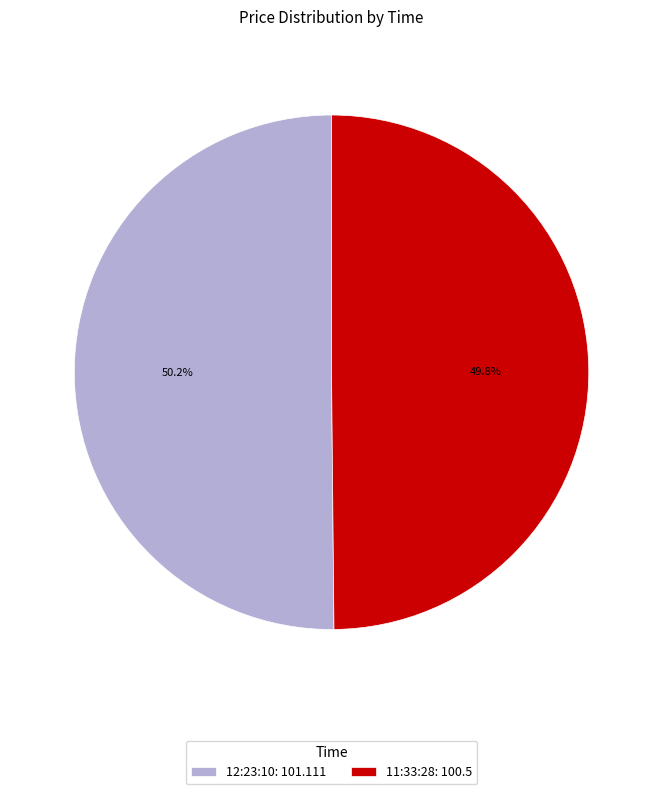

Count the number of slices in the pie.

2